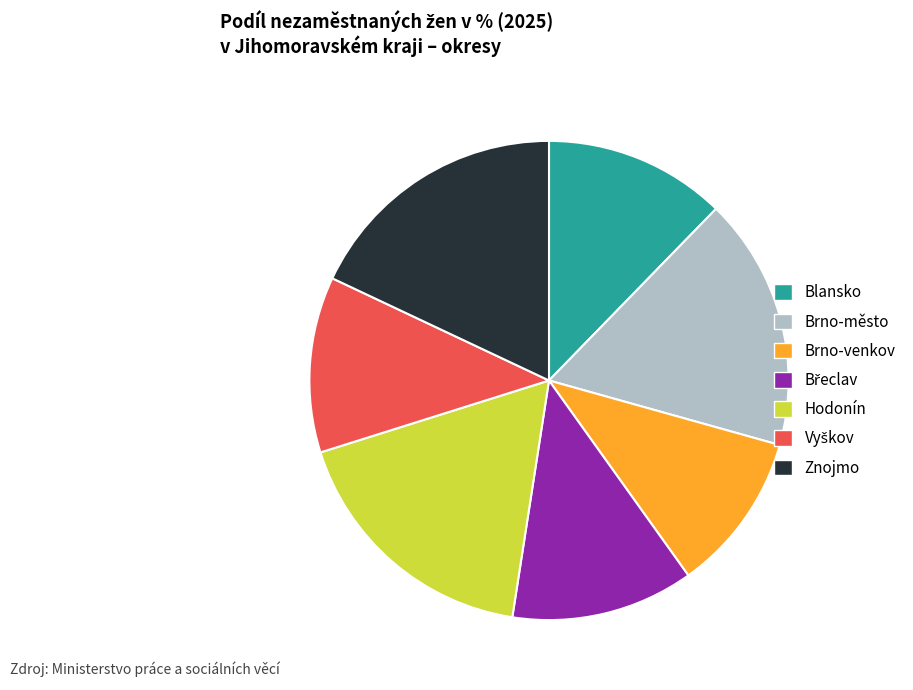

The Brno-město slice represents 17% of the pie. True or false?

True